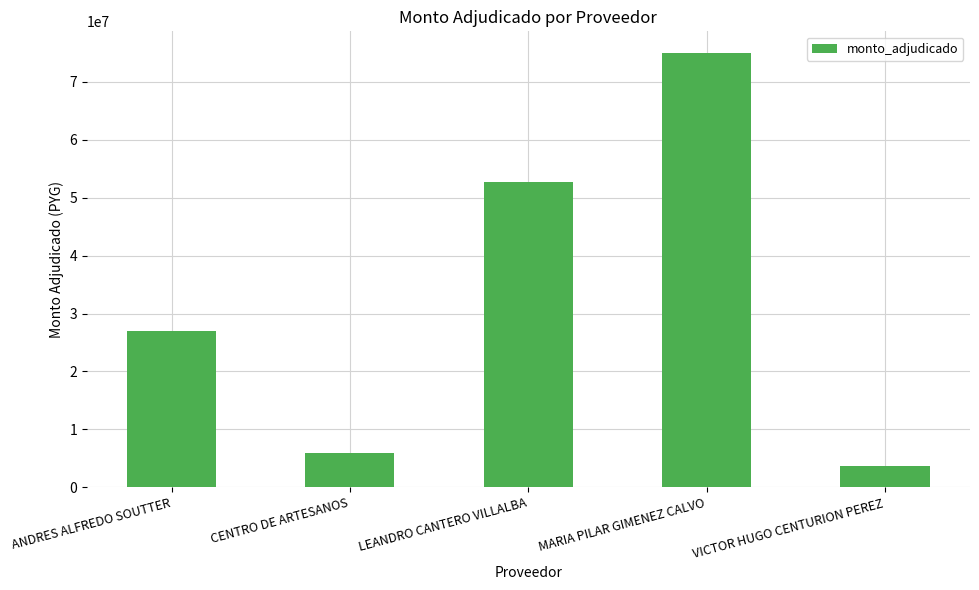

How many data points are less than 27000000?

2